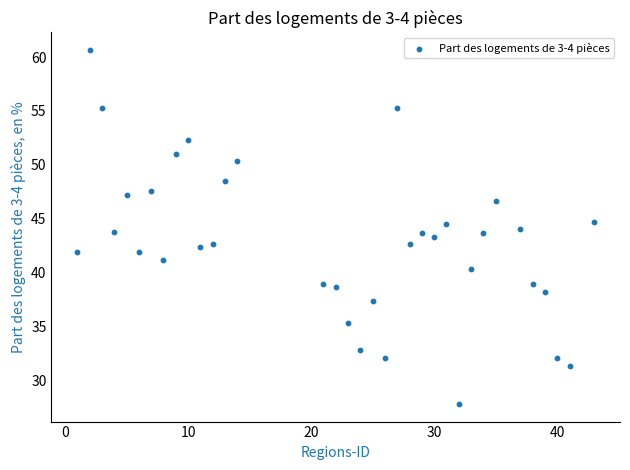

What is the range of Y values (max minus min)?

32.8